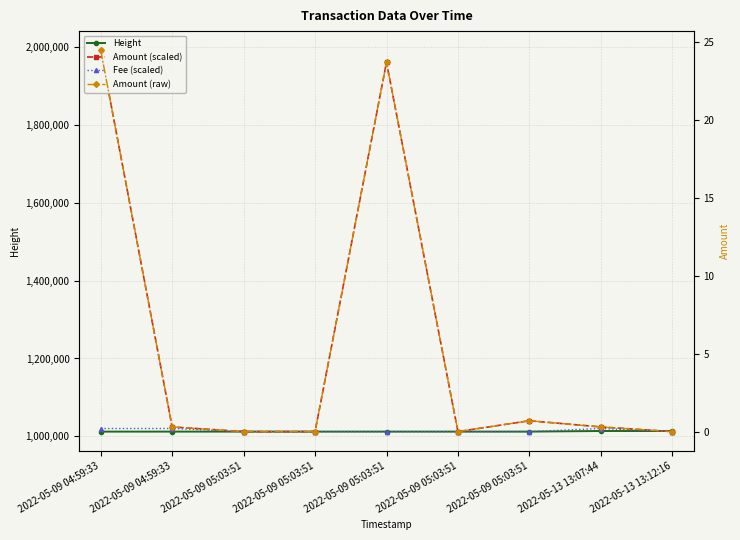

What is the sum of the Amount (raw) values at 2022-05-09 05:03:51 and 2022-05-13 13:07:44?

0.3